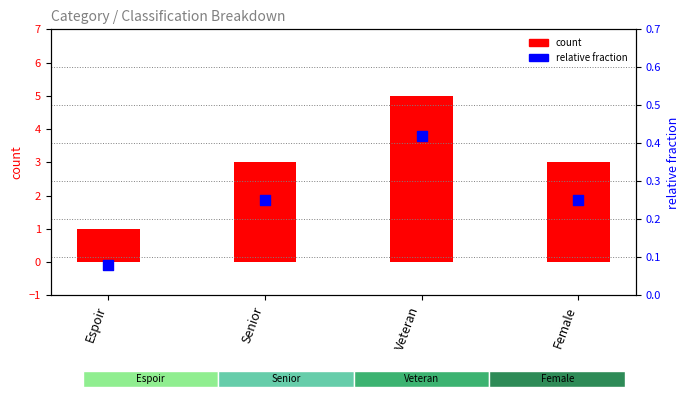

Which series reaches the minimum Y coordinate?

relative fraction